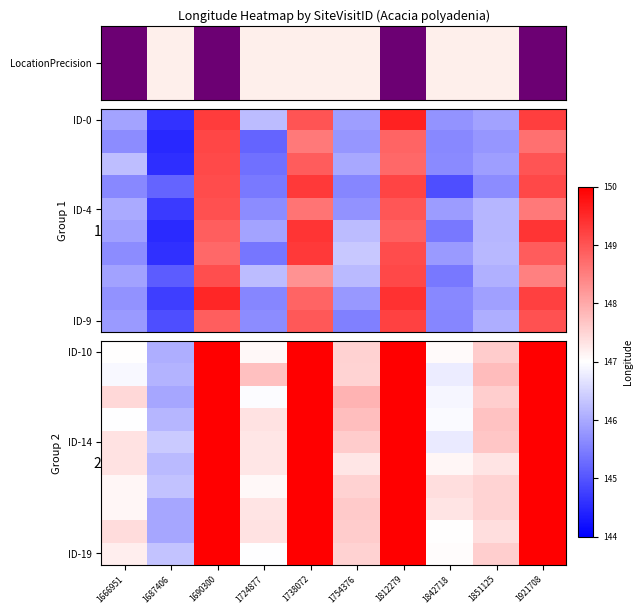

How many categories are shown in the chart?

10